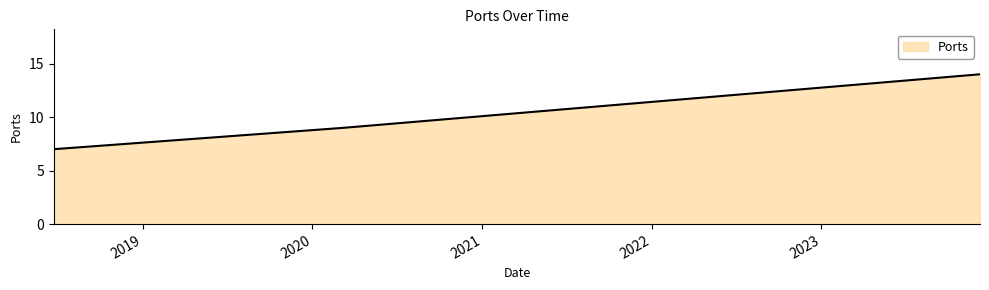

What is the maximum value shown in the chart?

14